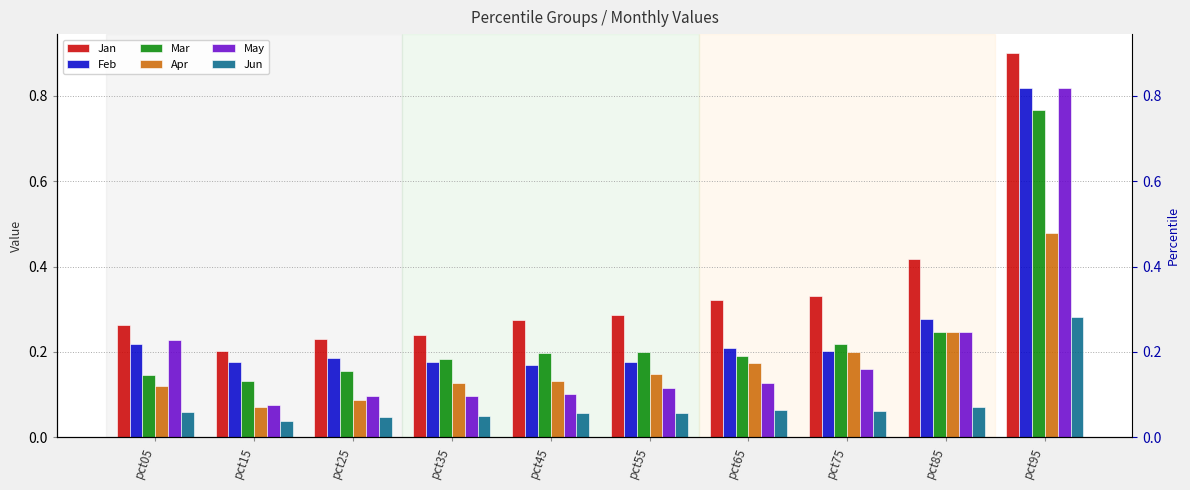

What is the lowest value of the Feb series?

0.2